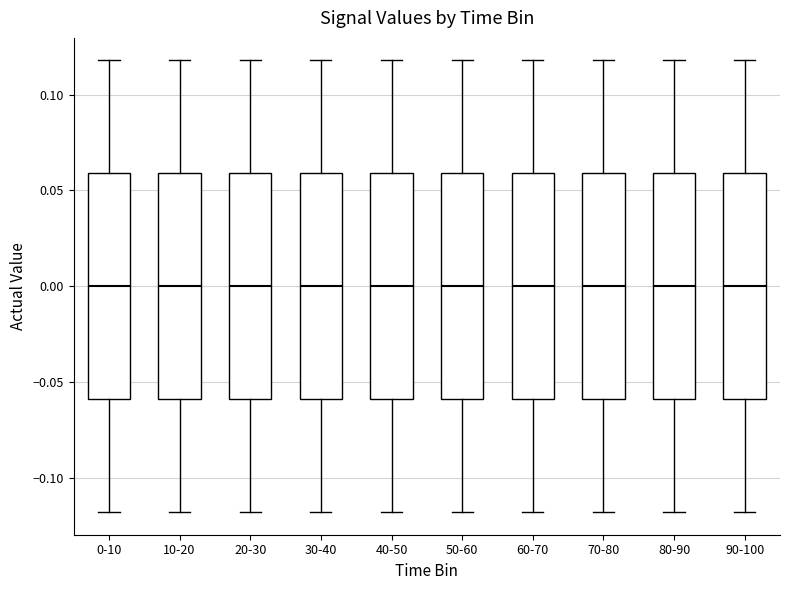

Reading left to right, transcribe this box plot: for each box, give where its median line is, the range the box spans, and where its two whiskers end, as read against the y-axis. The values are not printed on the chart, so give them approximately, as read against the axis.

0-10: median 0.00, box -0.06 to 0.06, whiskers -0.12 to 0.12
10-20: median 0.00, box -0.06 to 0.06, whiskers -0.12 to 0.12
20-30: median 0.00, box -0.06 to 0.06, whiskers -0.12 to 0.12
30-40: median 0.00, box -0.06 to 0.06, whiskers -0.12 to 0.12
40-50: median 0.00, box -0.06 to 0.06, whiskers -0.12 to 0.12
50-60: median 0.00, box -0.06 to 0.06, whiskers -0.12 to 0.12
60-70: median 0.00, box -0.06 to 0.06, whiskers -0.12 to 0.12
70-80: median 0.00, box -0.06 to 0.06, whiskers -0.12 to 0.12
80-90: median 0.00, box -0.06 to 0.06, whiskers -0.12 to 0.12
90-100: median 0.00, box -0.06 to 0.06, whiskers -0.12 to 0.12